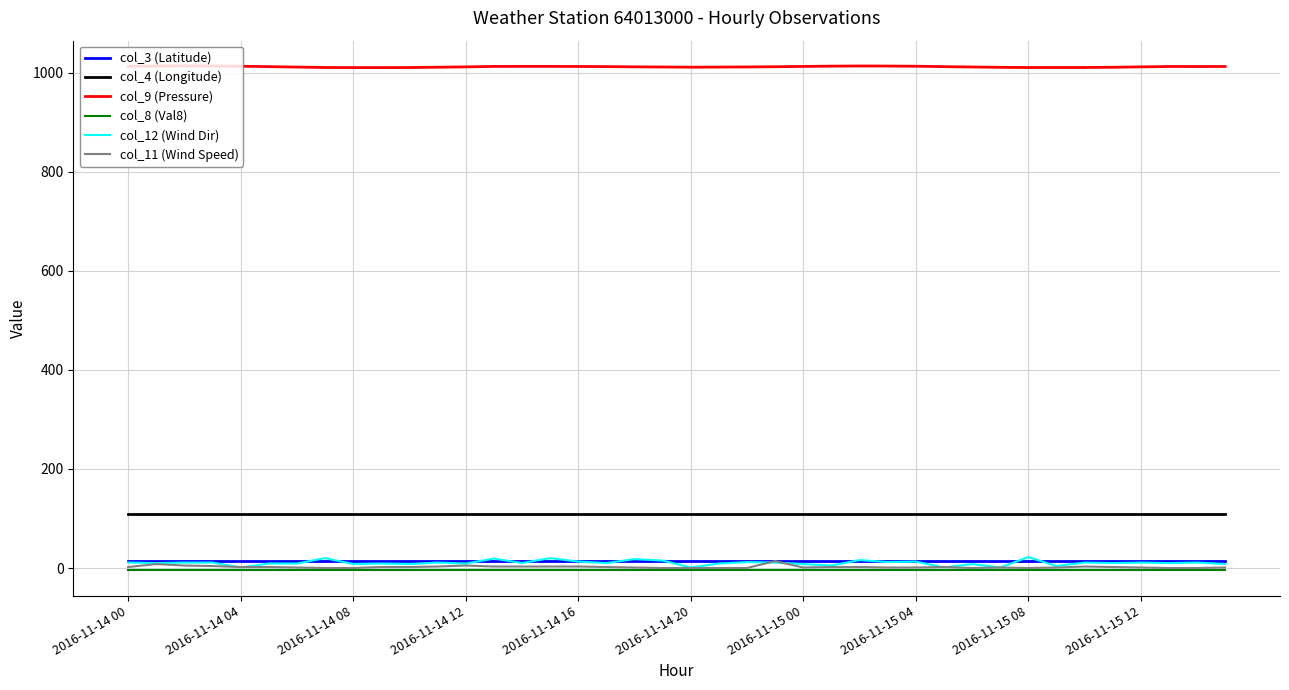

Which series has the largest range (max minus min)?

col_12 (Wind Dir)